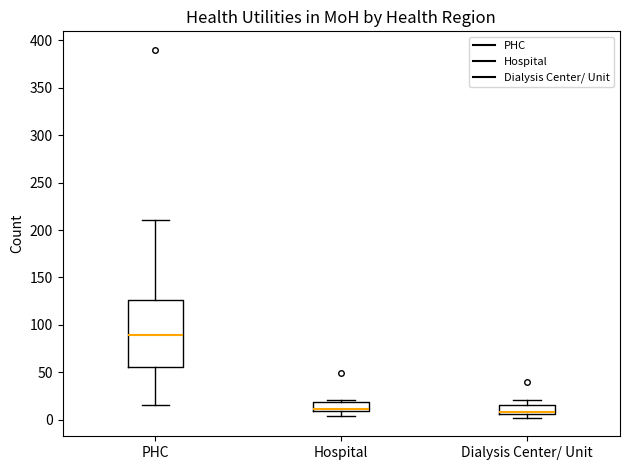

Reading left to right, read every box against the y-axis: the position of its median line, the range the box covers, and the ends of its whiskers. The values are not printed on the chart, so give them approximately, as read against the axis.

PHC: median 90, box 55 to 125, whiskers 15 to 210
Hospital: median 10 (just above the box's lower edge), box 10 to 20, whiskers 5 to 20 (just above the box's upper edge)
Dialysis Center/ Unit: median 10, box 5 to 15, whiskers 0 to 20